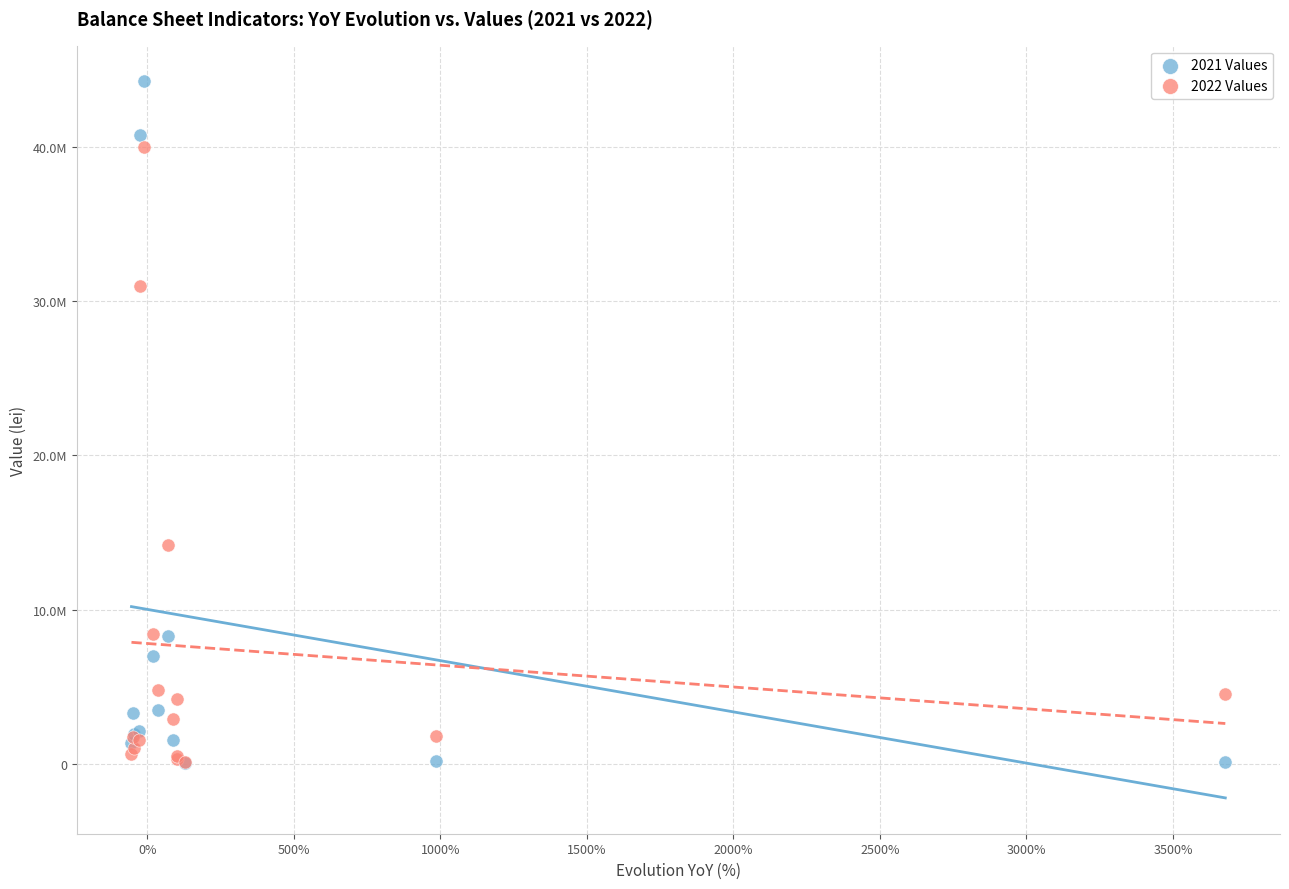

Which series contains the highest Y value?

2021 Values